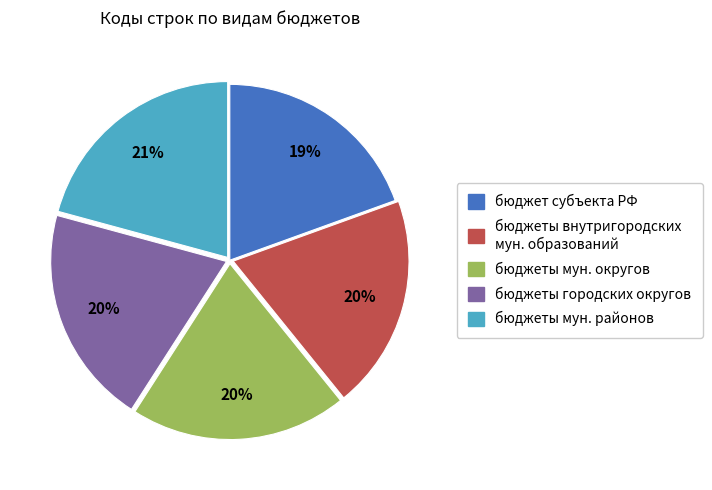

Does any single category account for the majority?

No